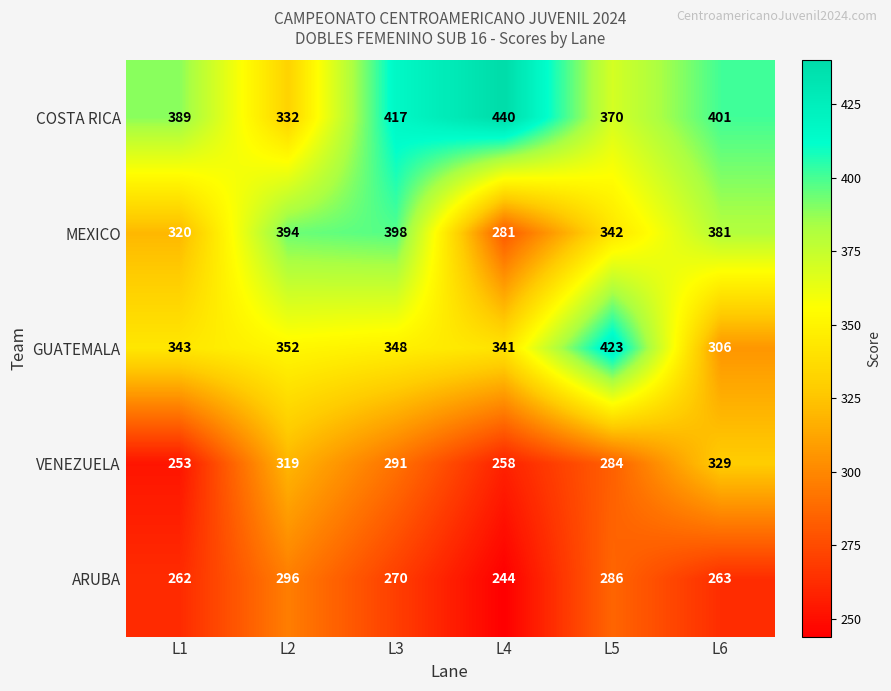

True or false: ARUBA has a value of 270 at L3.

True